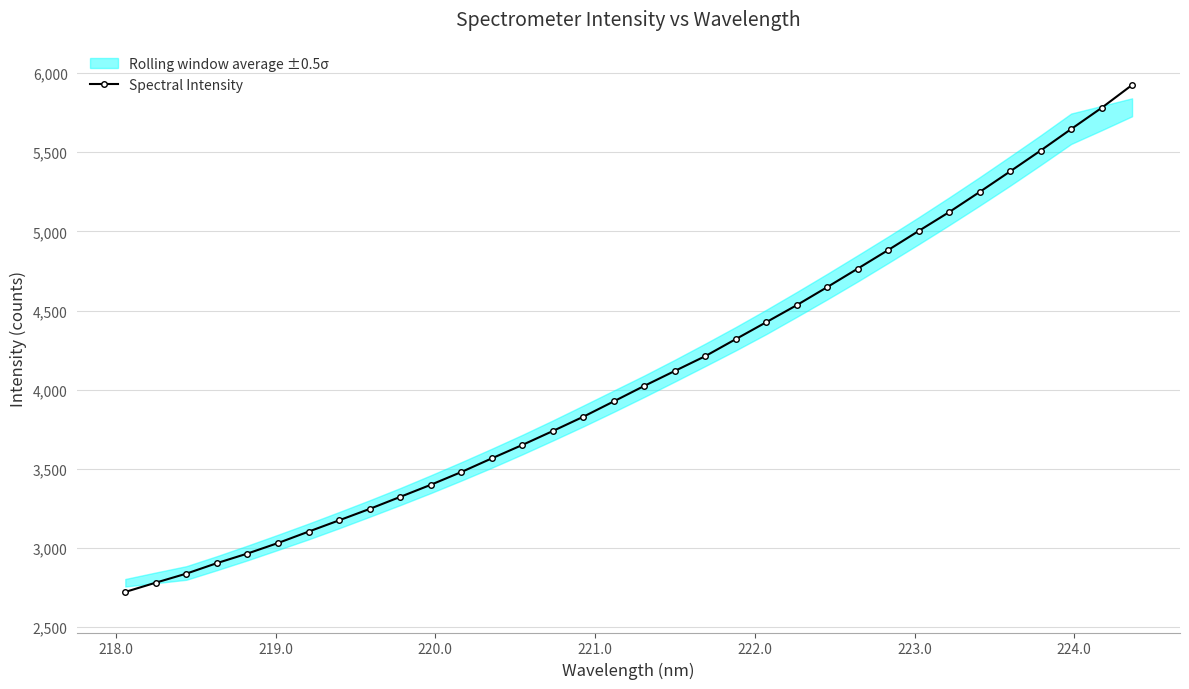

What is the value of the Spectral Intensity point at the 31st from the left?

5510.2